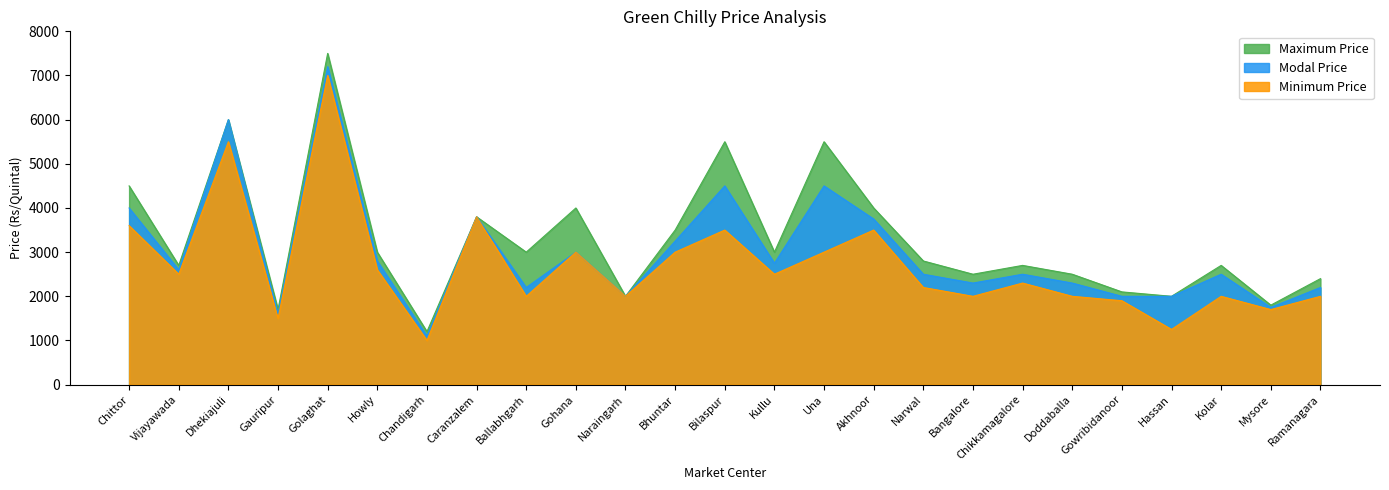

Where does the Modal Price series first go above 2500?

Chittor